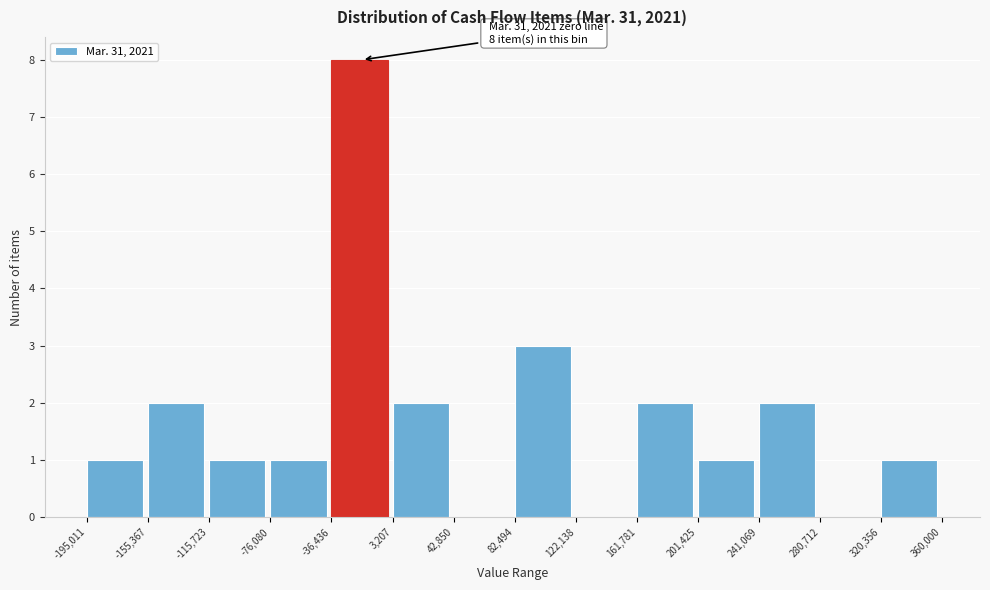

Which range on the x-axis has the tallest bar?

-36,436 to 3,207